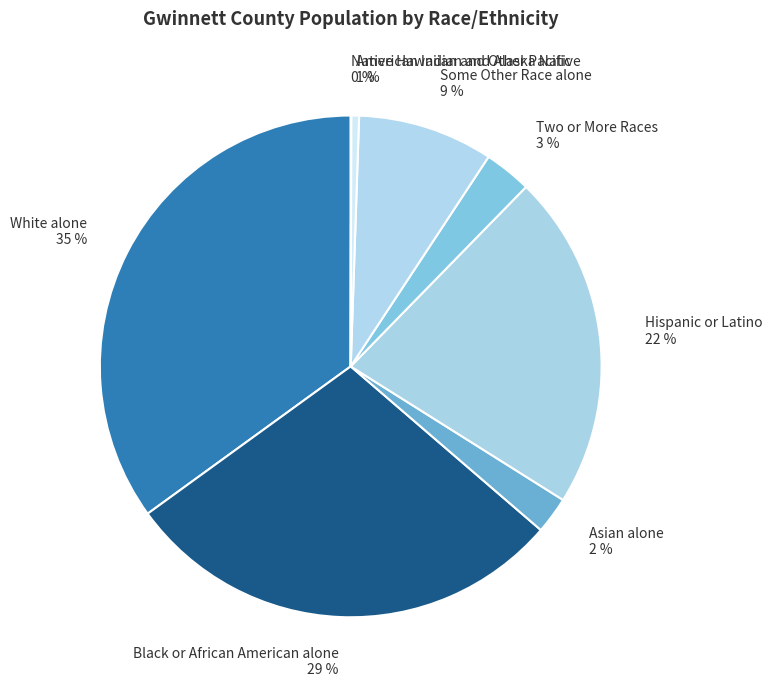

Combined, do American Indian and Alaska Native 1 % and Two or More Races 3 % account for over 50%?

No